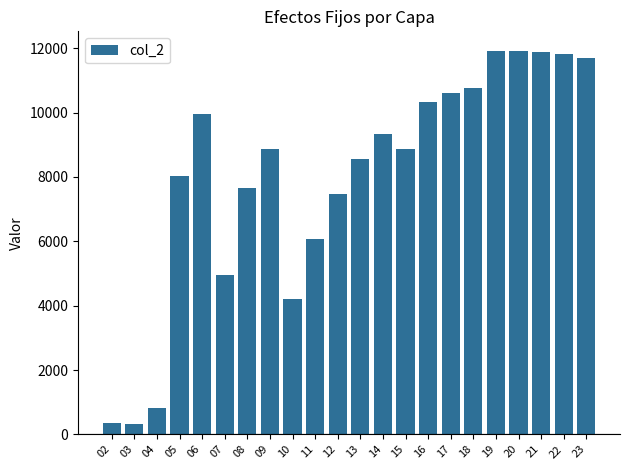

Between 18 and 10, which is larger?

18